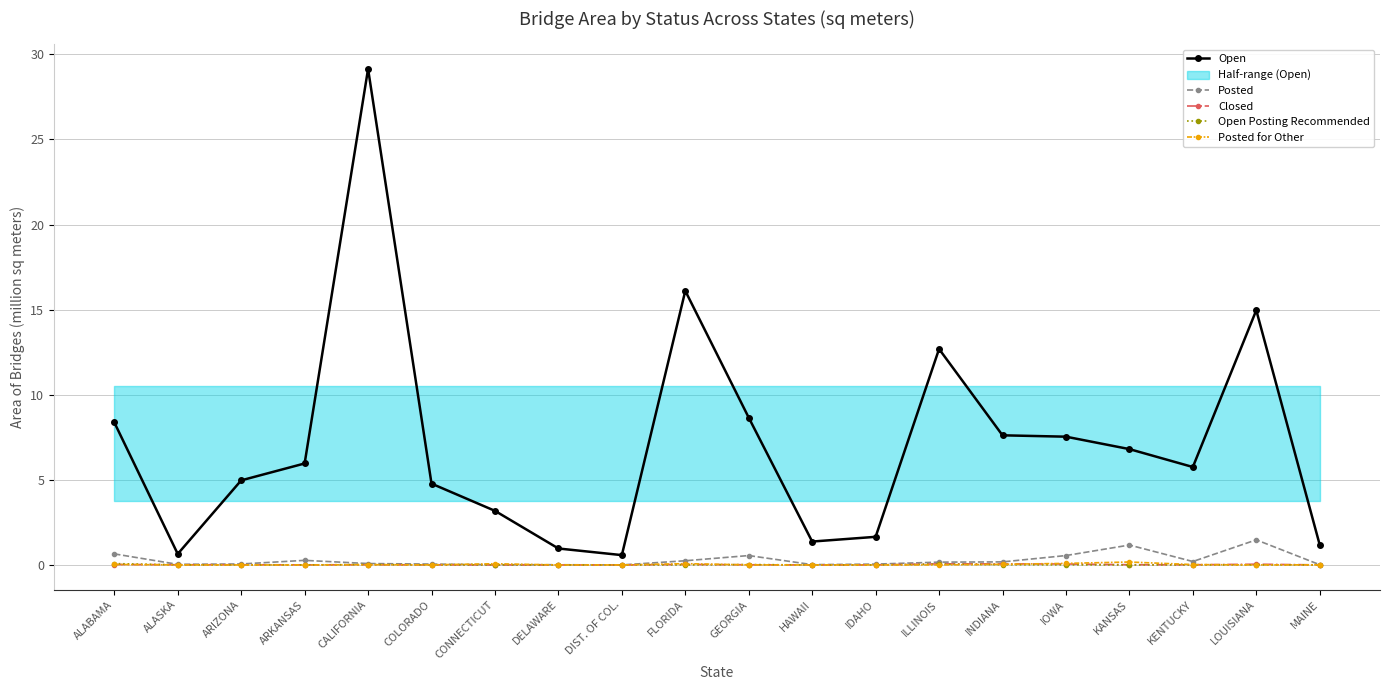

What is the label of the 20th point from the right?

ALABAMA